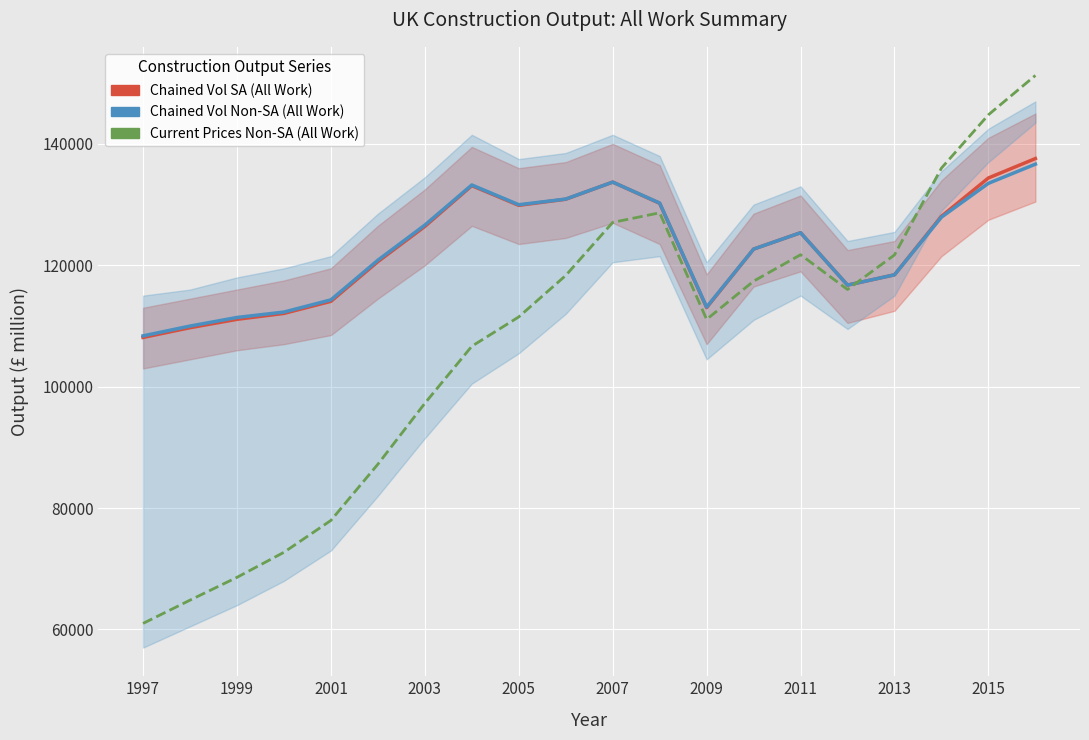

Is it true that Current Prices Non-SA (All Work) equals 74614 at 2015?

False